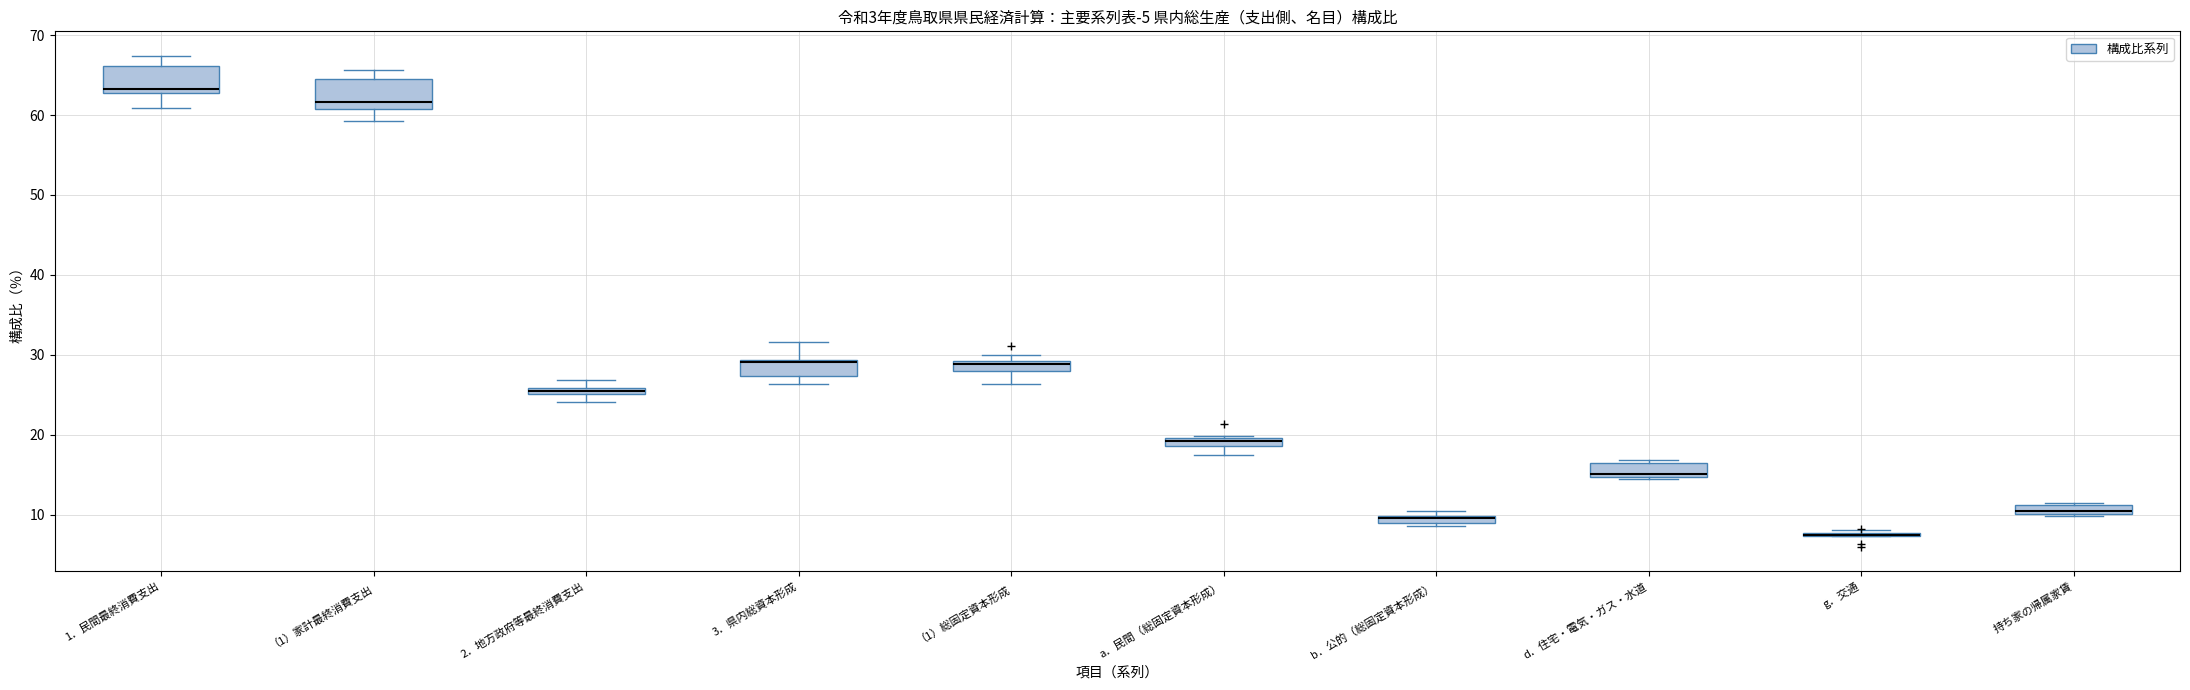

Where is the upper edge of the box for d．住宅・電気・ガス・水道 on the y-axis? The values are not printed on the chart, so give them approximately, as read against the axis.

16